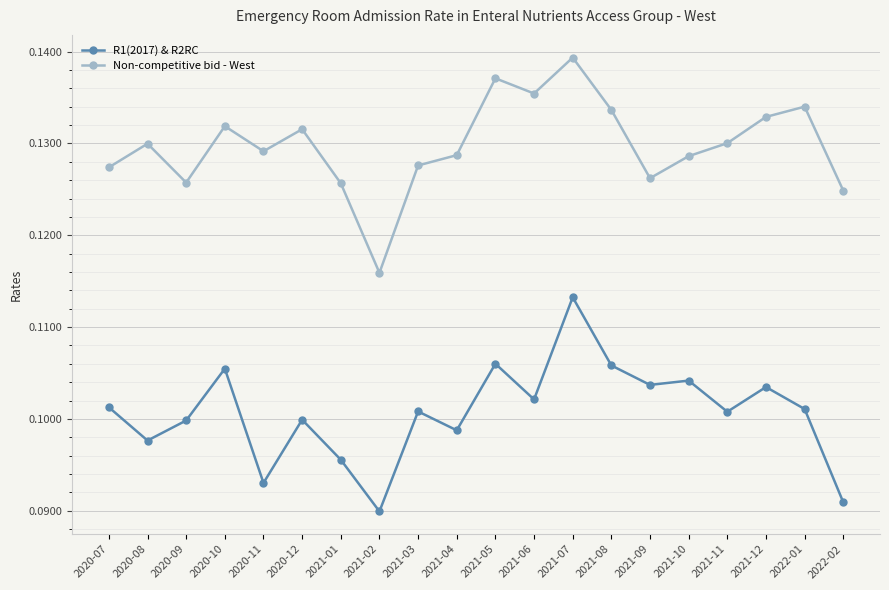

Between 2020-09 and 2021-08, which series saw the biggest shift?

Non-competitive bid - West